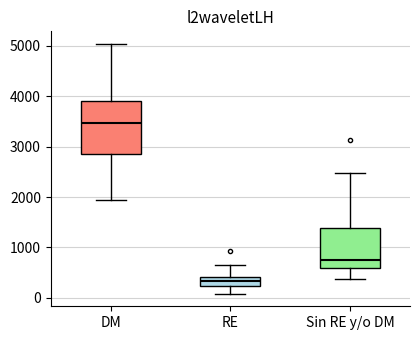

Where is the upper edge of the box for DM on the y-axis? The values are not printed on the chart, so give them approximately, as read against the axis.

3900